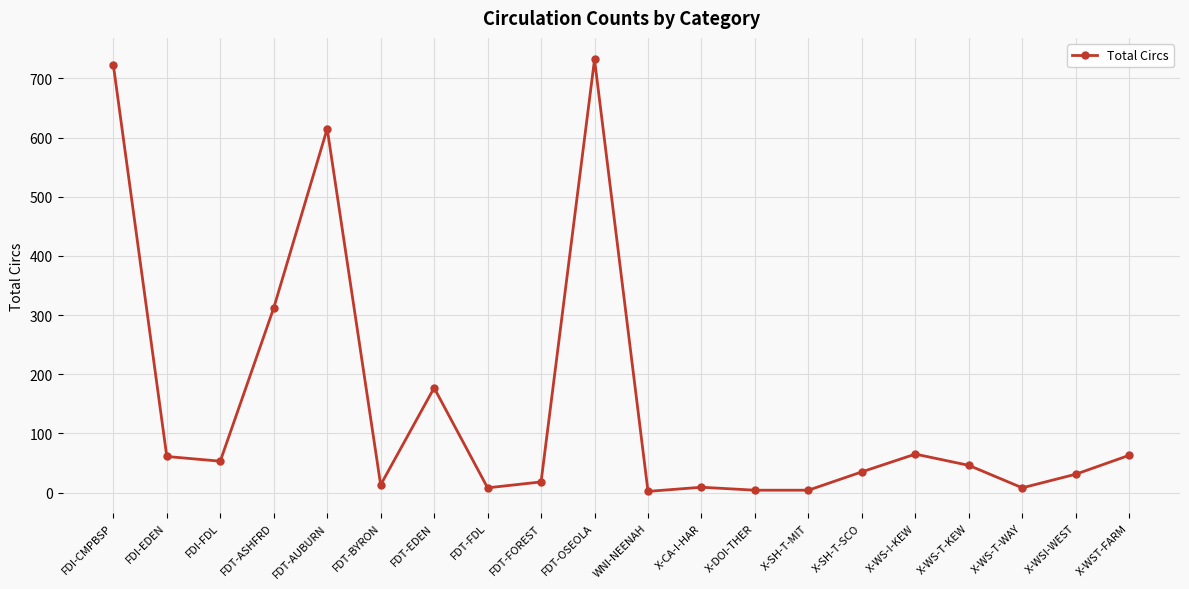

What position from the right is FDT-ASHFRD?

17